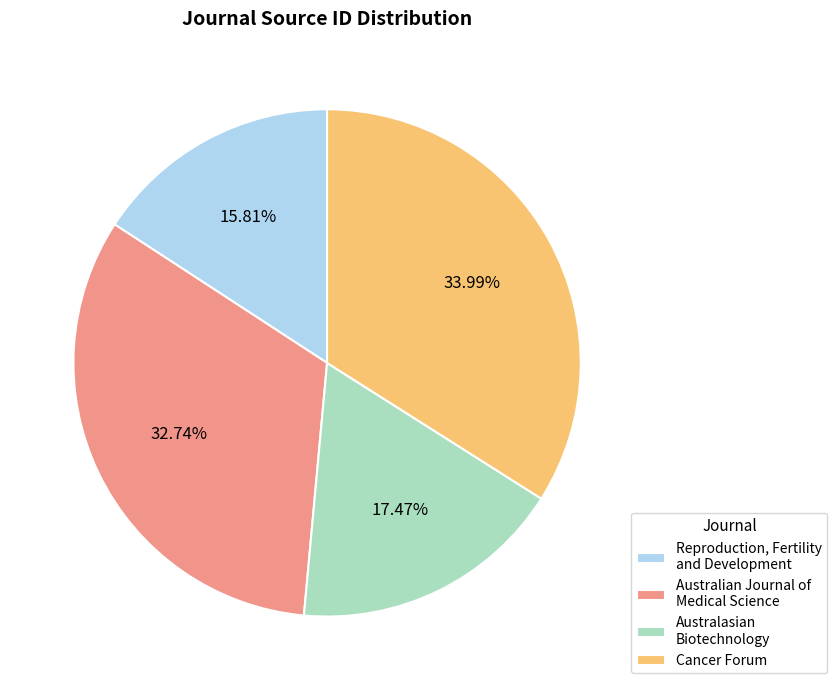

Is there a majority slice in this chart?

No